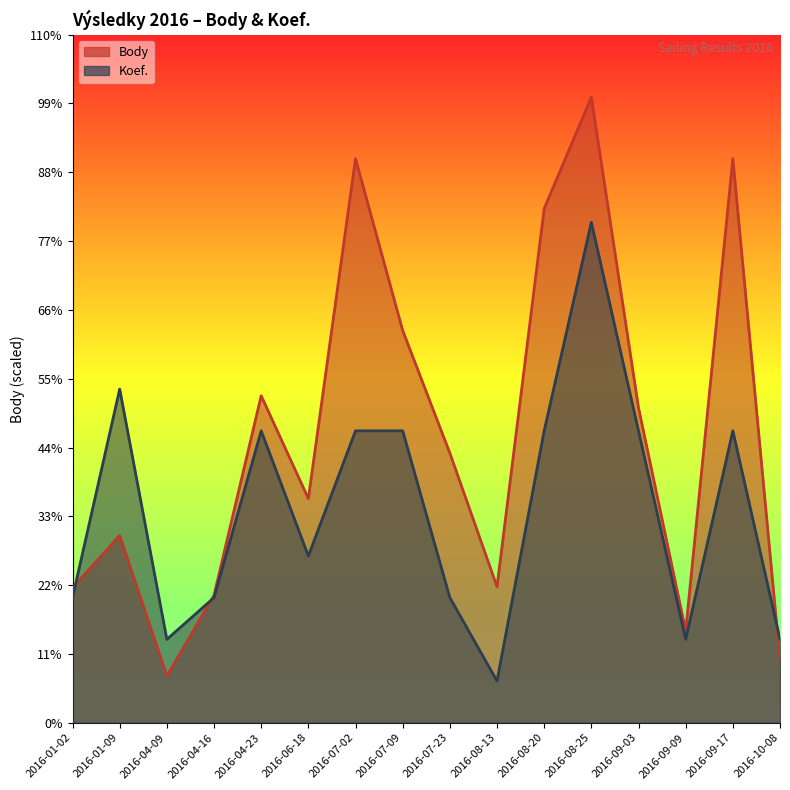

True or false: Body and Koef. cross at least once.

True